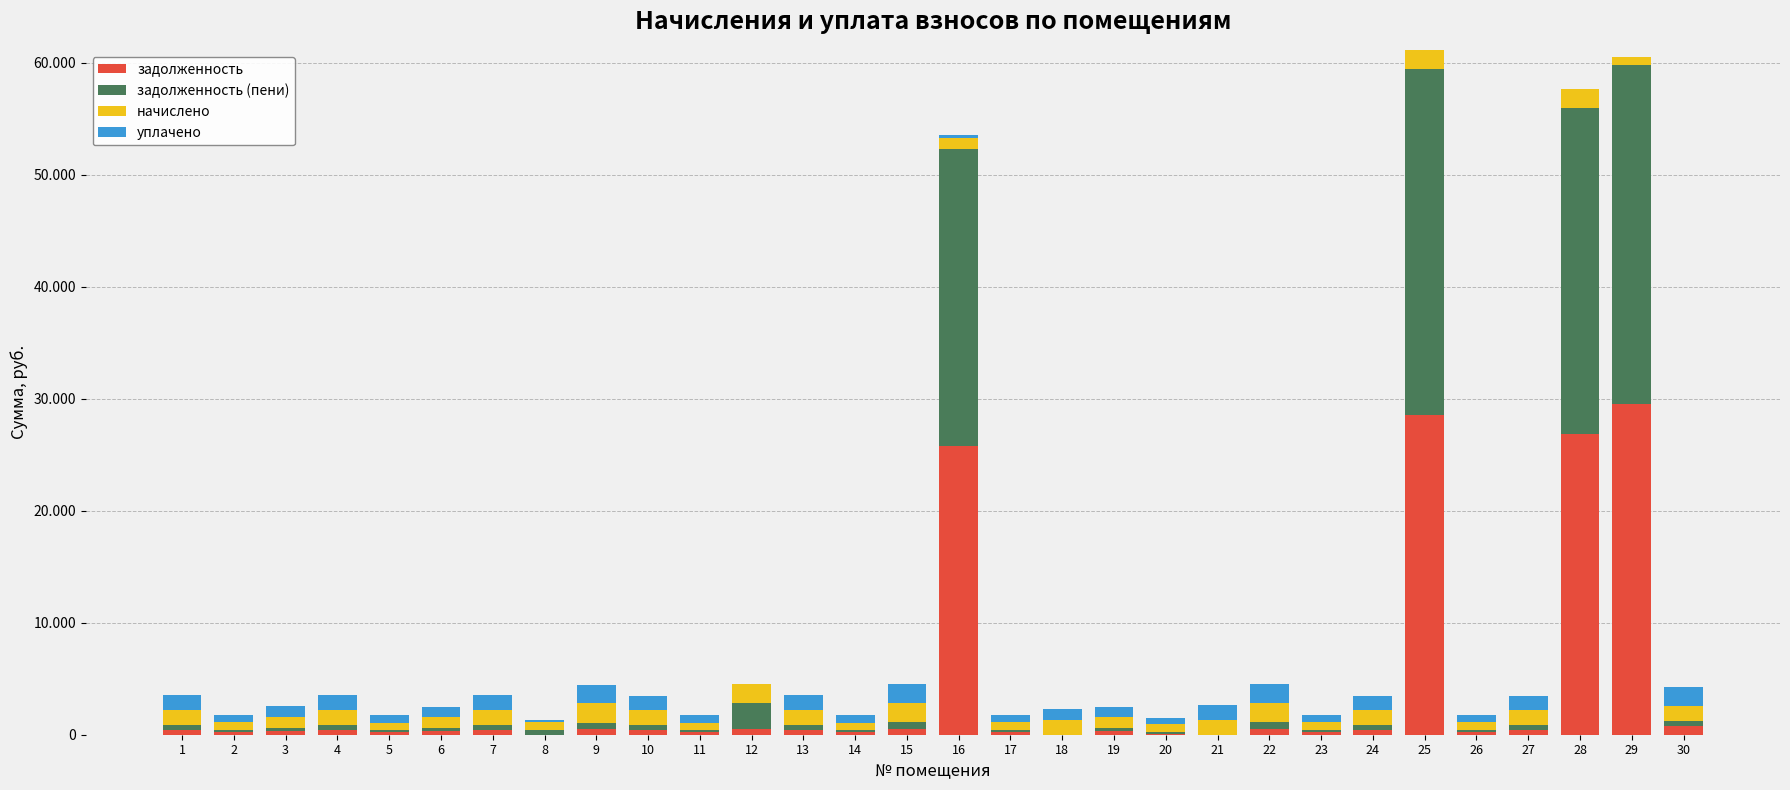

Are the bars grouped side by side (vs. stacked)?

No